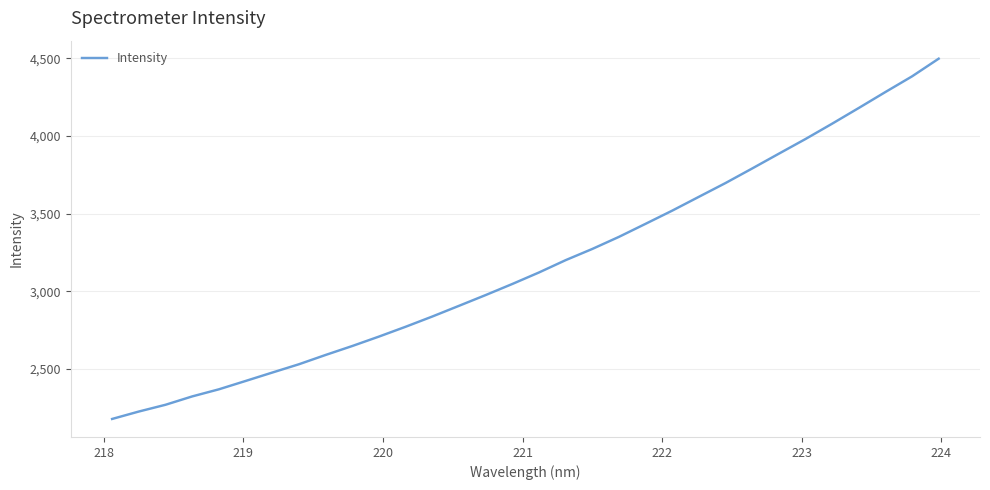

What is the minimum value shown in the chart?

2178.0